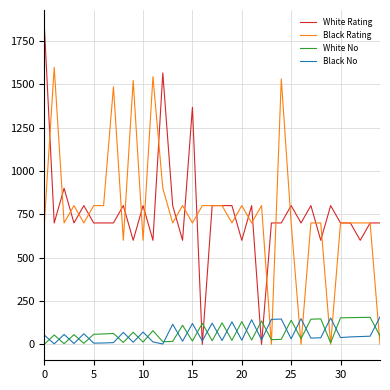

Which series has the widest spread of values?

White Rating